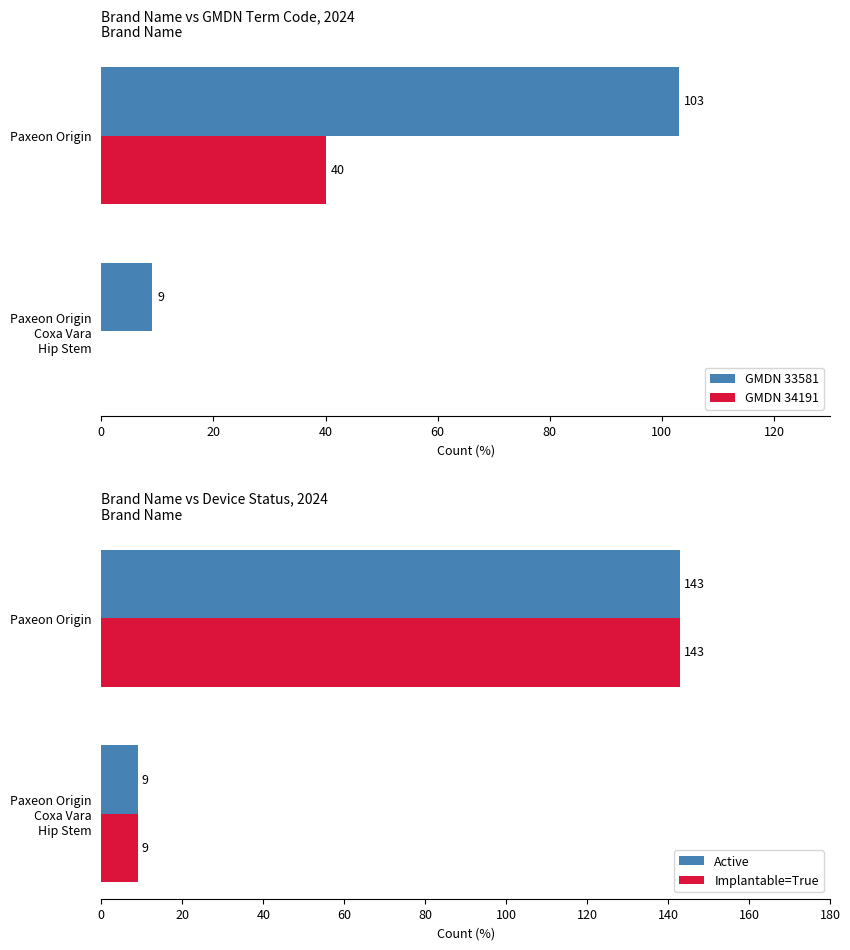

What value does the GMDN 34191 series have at Paxeon Origin?

40